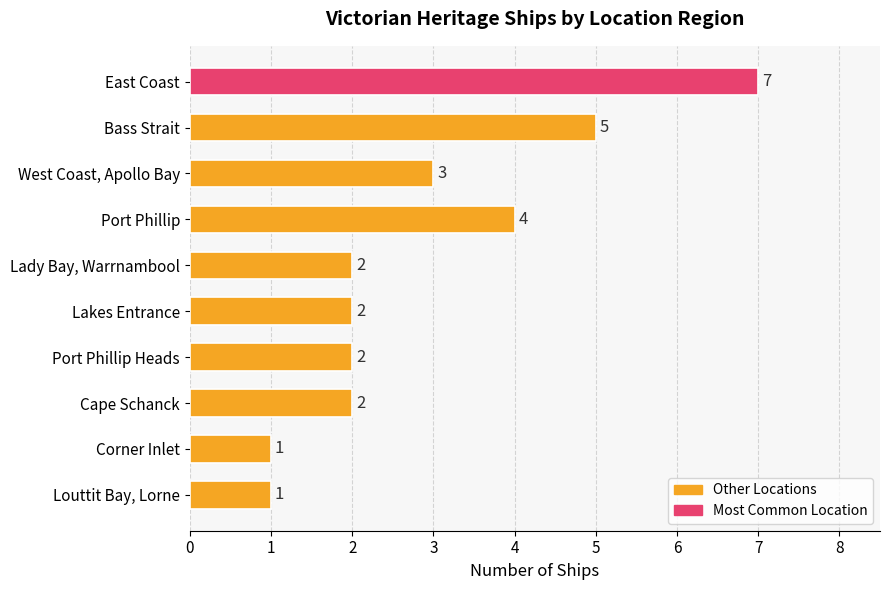

What is the greatest value displayed?

7